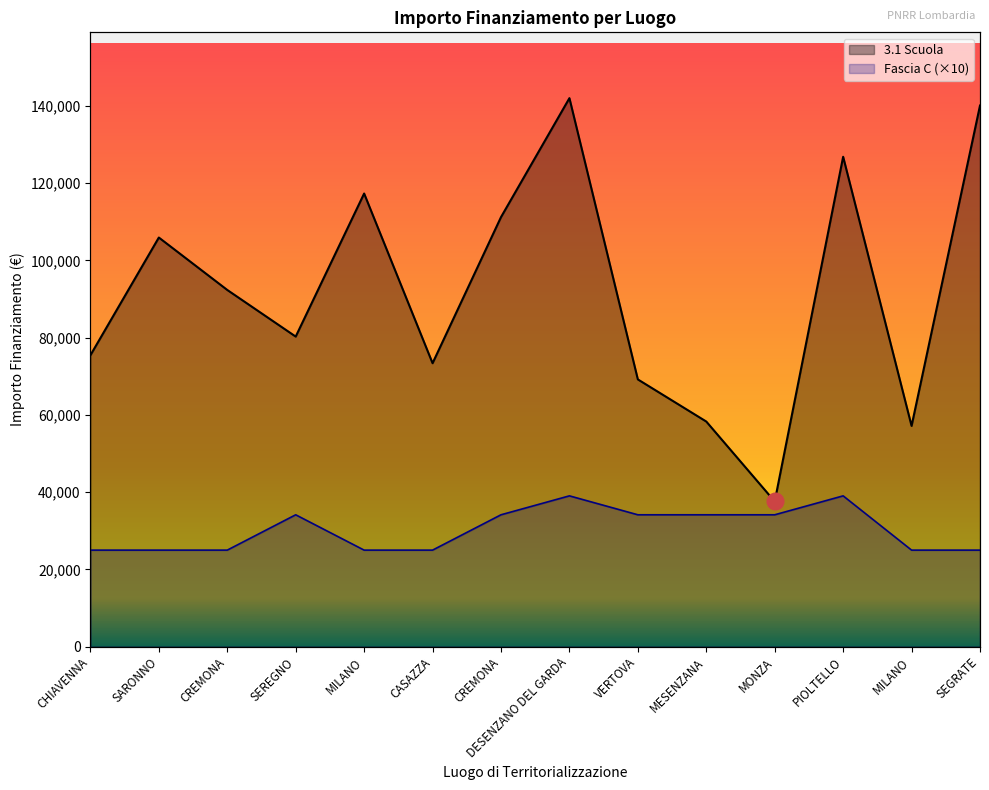

Rank the series by their maximum value, from lowest to highest.

Fascia C, 3.1 Scuola